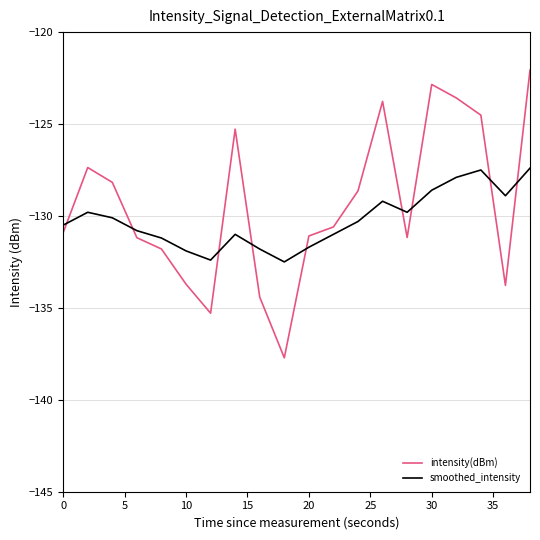

What are all the series names shown in the legend?

intensity(dBm), smoothed_intensity